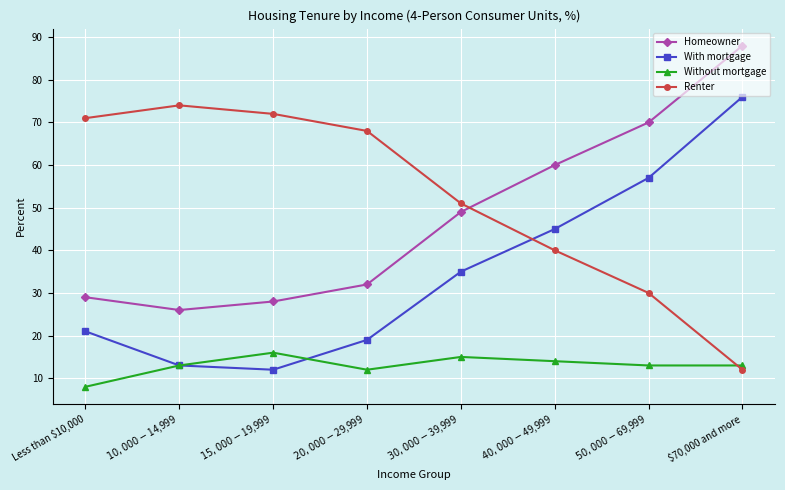

At $50,000-$69,999, list the series in order from largest to smallest.

Homeowner, With mortgage, Renter, Without mortgage